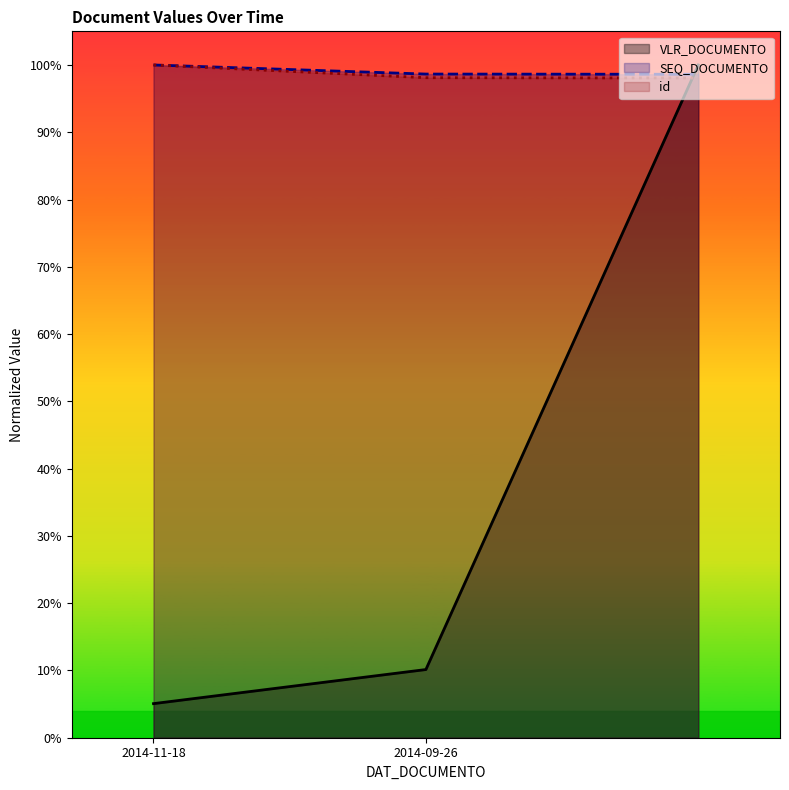

Which series has the widest spread of values?

VLR_DOCUMENTO